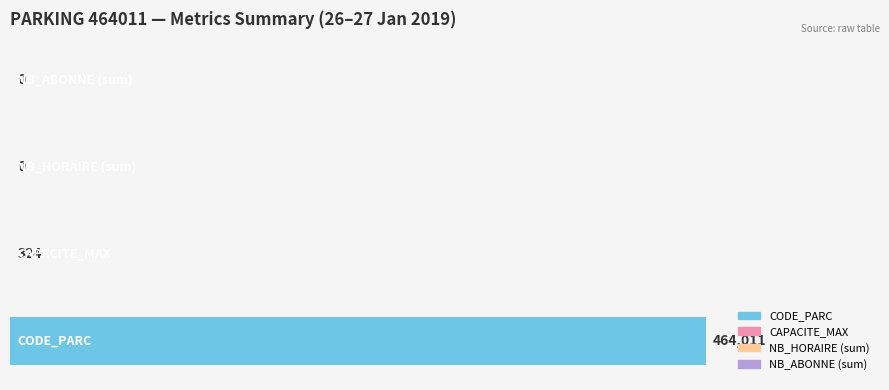

What is the sum of all values?

1.0